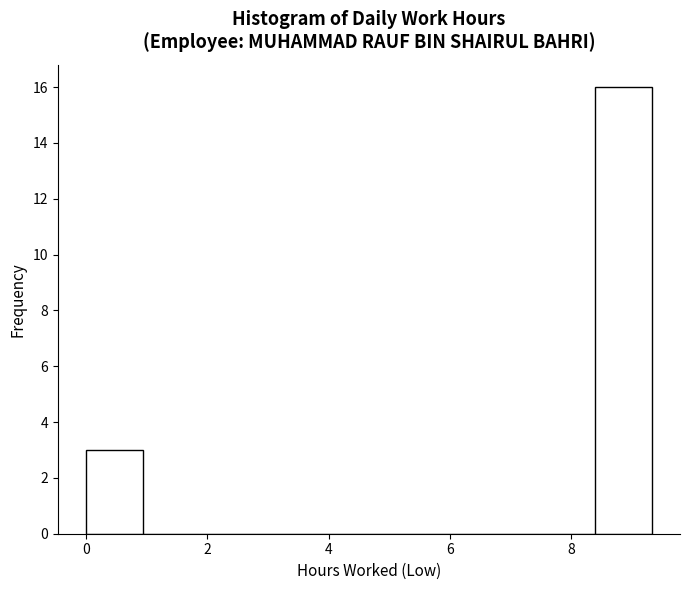

Reading left to right, transcribe this chart: for each bar, give the range it covers on the x-axis and its height. Neither the bar edges nor the heights are printed on the chart, so give them approximately, as read against the axes.

0.0 to 1.0: 3
1.0 to 1.8: 0
1.8 to 2.8: 0
2.8 to 3.8: 0
3.8 to 4.6: 0
4.6 to 5.6: 0
5.6 to 6.6: 0
6.6 to 7.4: 0
7.4 to 8.4: 0
8.4 to 9.4: 16